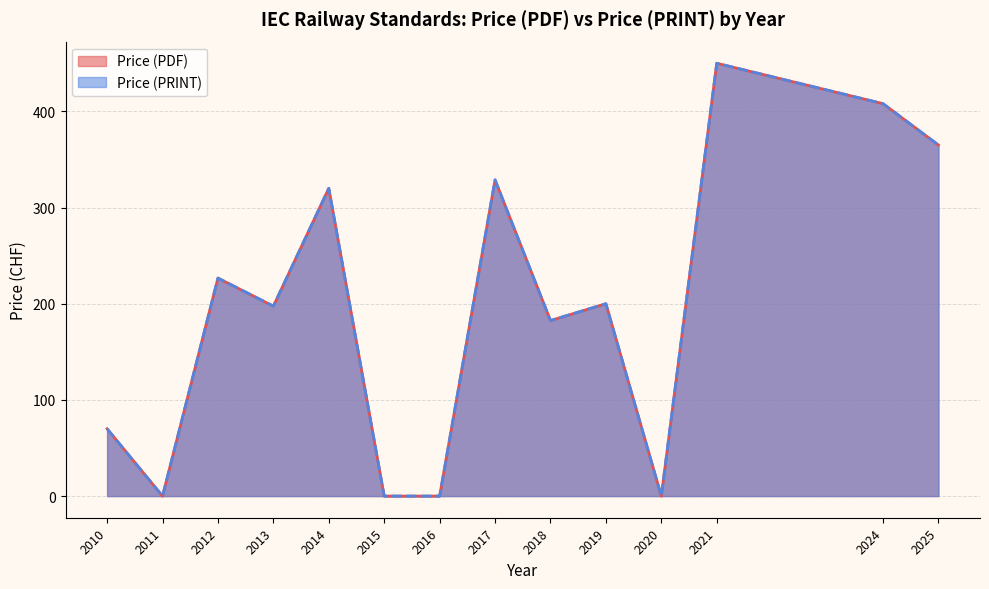

List the series in order of their peak value, highest first.

Price (PDF), Price (PRINT)